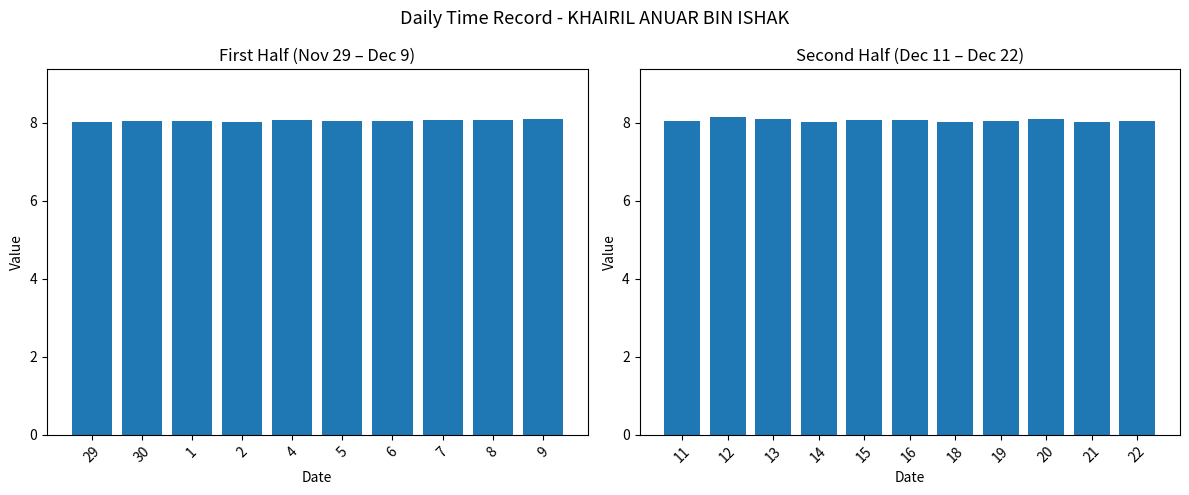

What is the maximum value shown in the chart?

8.2